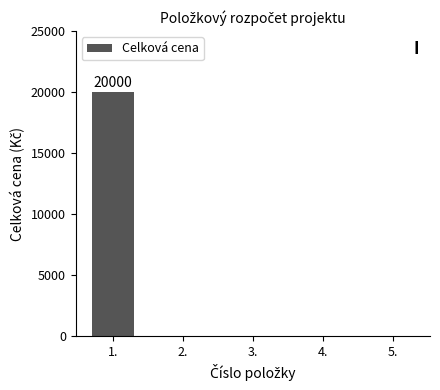

Are the bars horizontal?

No